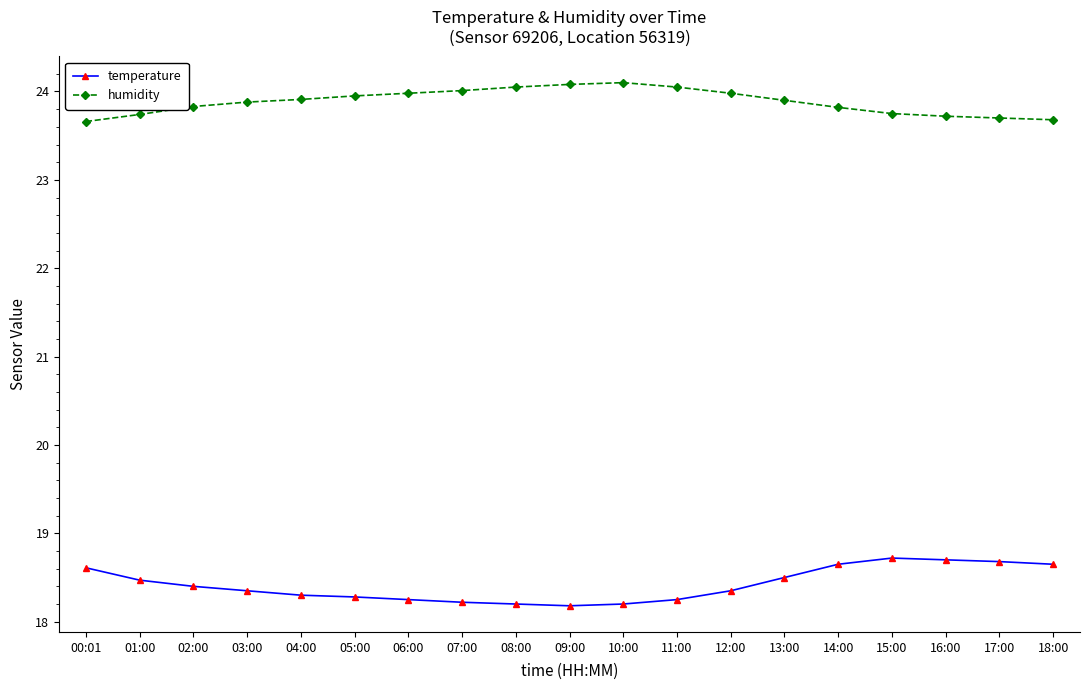

Which series changed the most between 11:00 and 14:00?

temperature